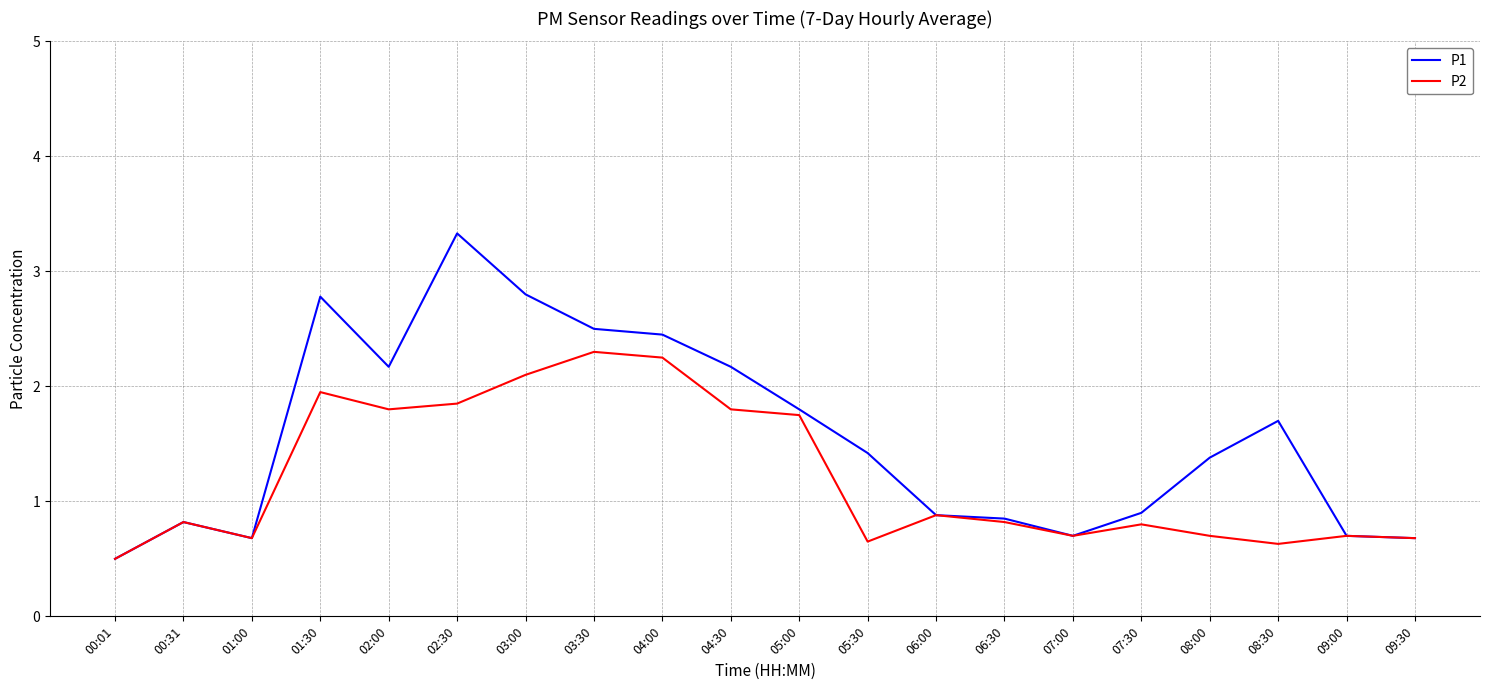

Which series changed the most between 03:00 and 07:00?

P1